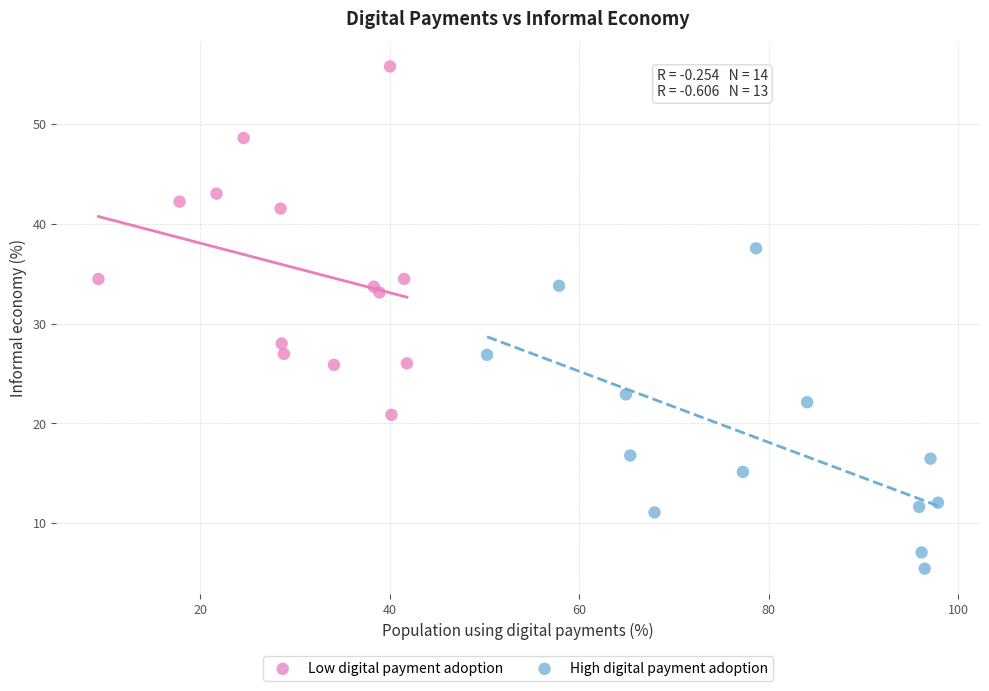

Which series has the largest Y range (max minus min)?

Low digital payment adoption